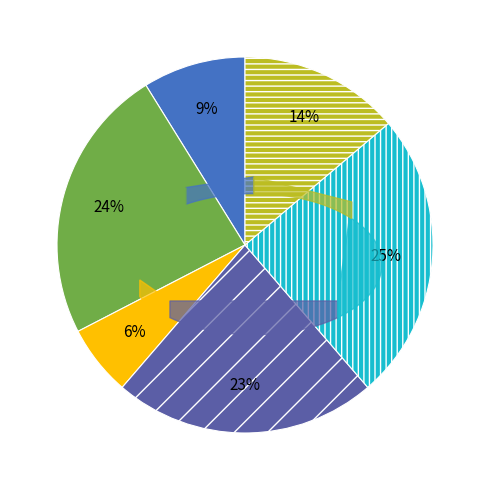

To the nearest percent, what is the average slice percentage?

17%